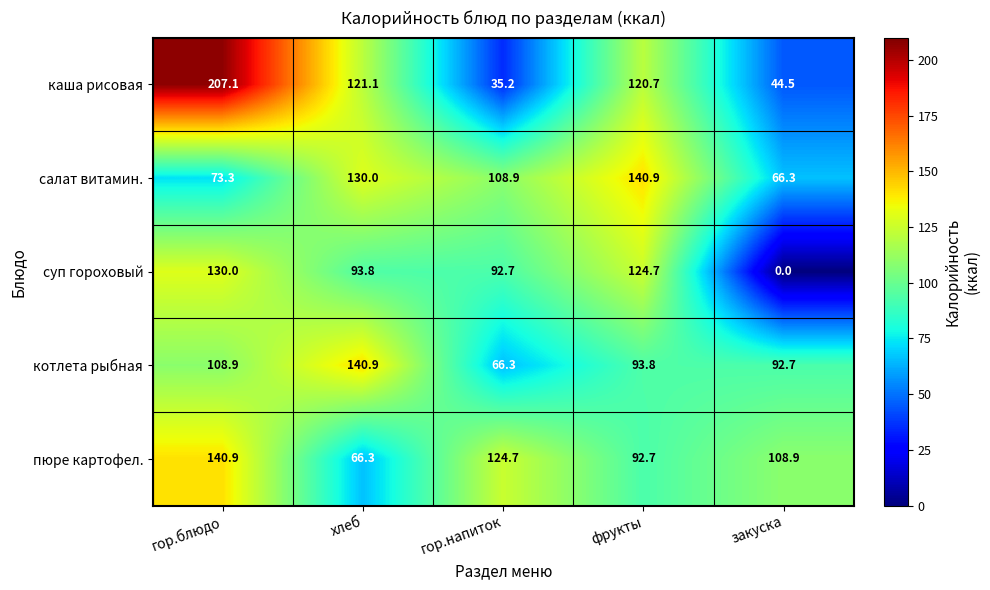

Which series changed the most between гор.напиток and закуска?

суп гороховый